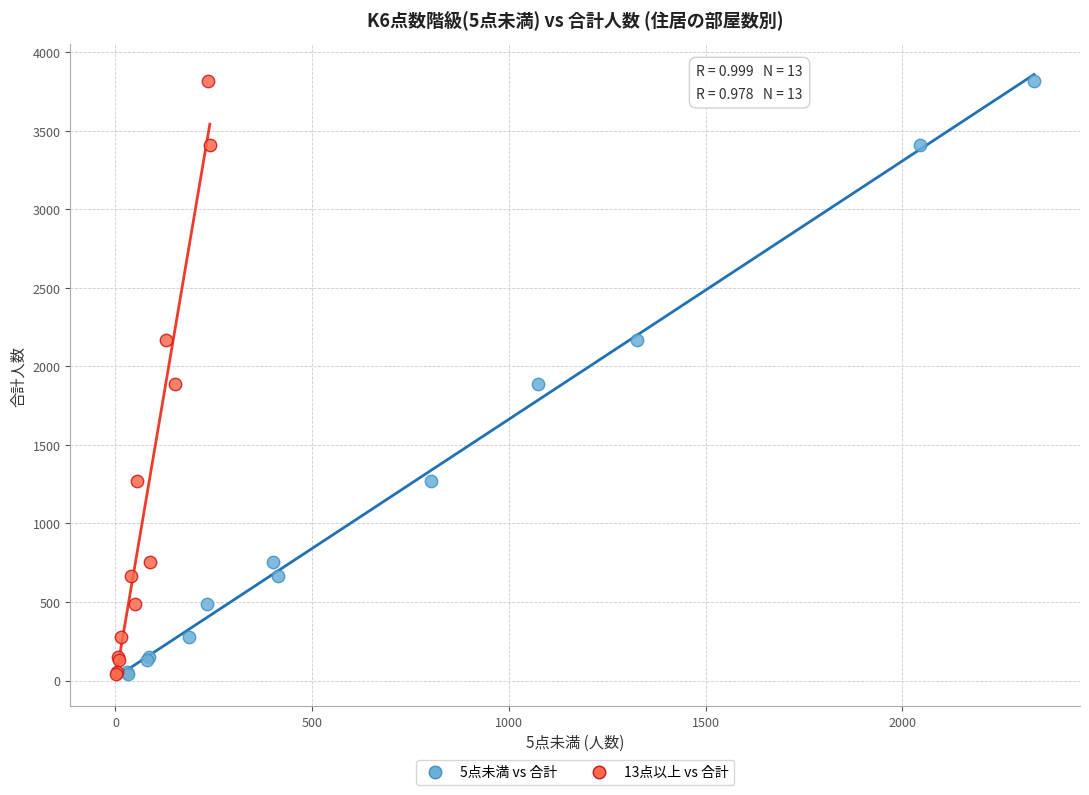

What are all the series names shown in the legend?

5点未満 vs 合計, 13点以上 vs 合計